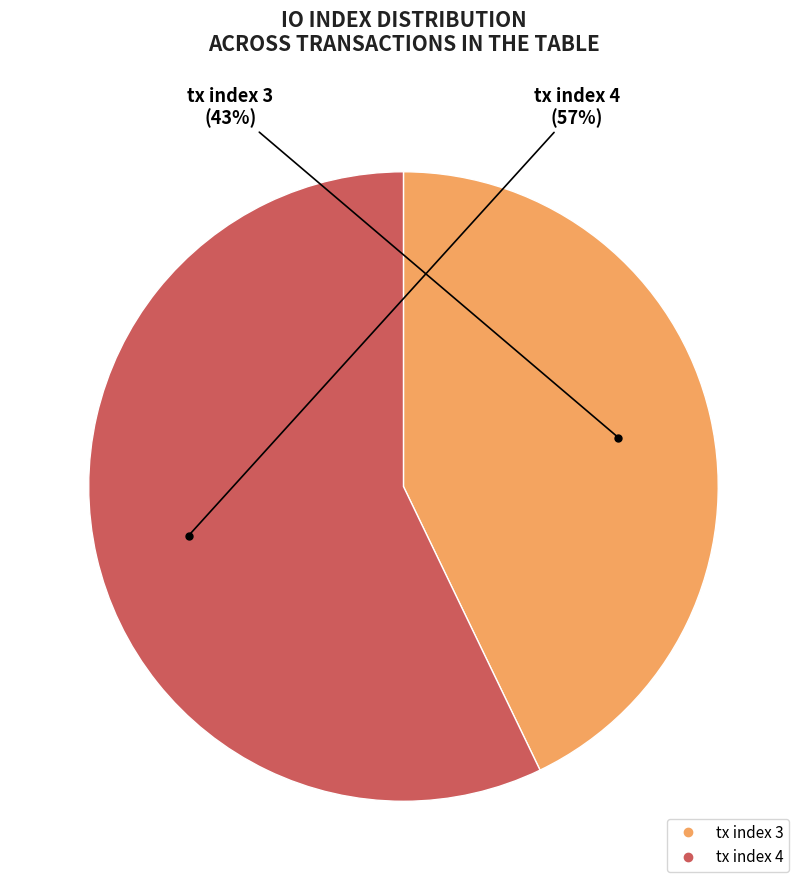

What is the largest slice in the pie chart?

tx index 4